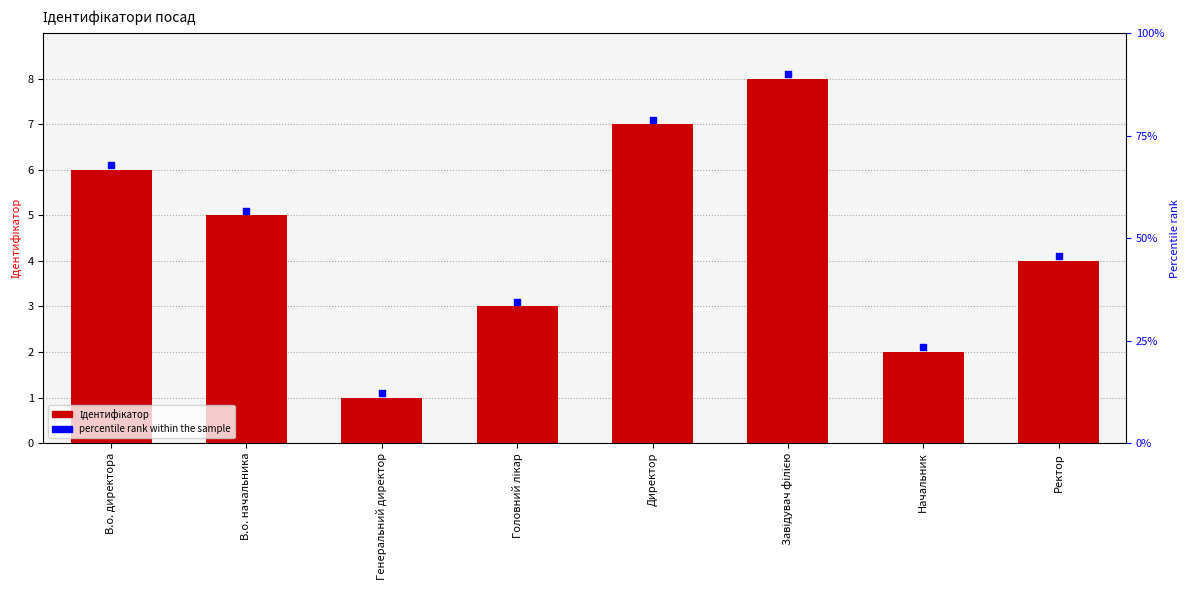

Which series has the largest total across all categories?

percentile rank within the sample